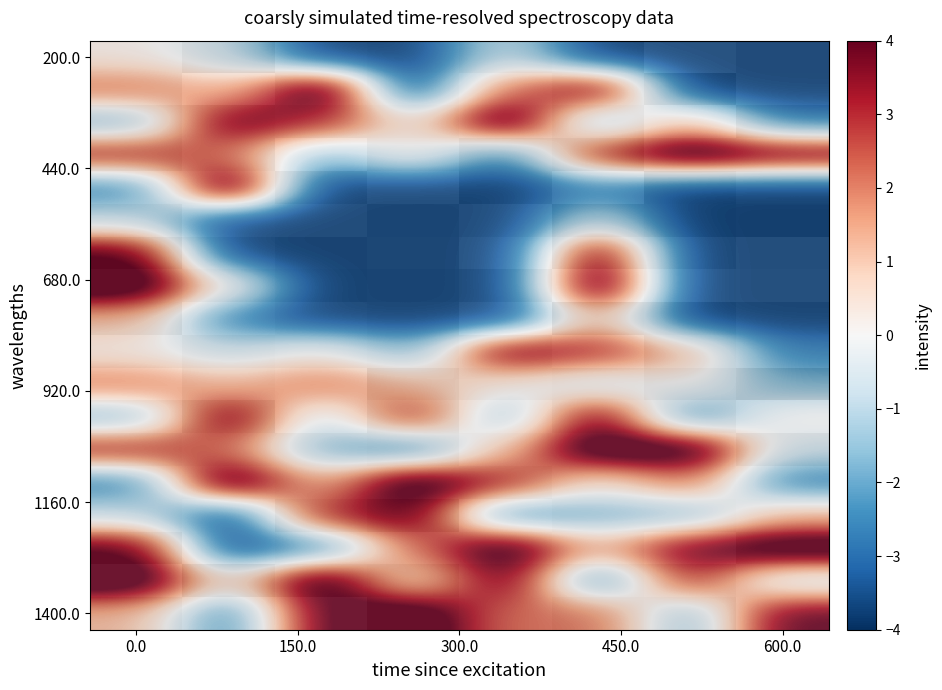

At which category is the sum across all series the highest?

600.0